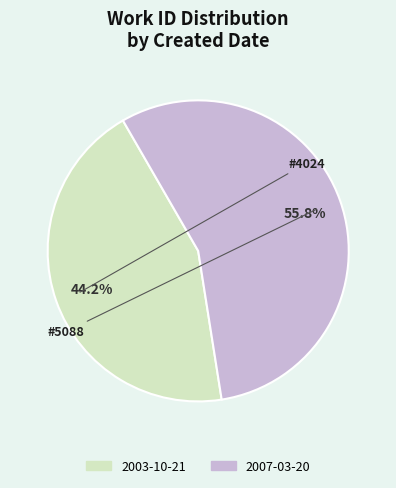

Count the number of slices in the pie.

2